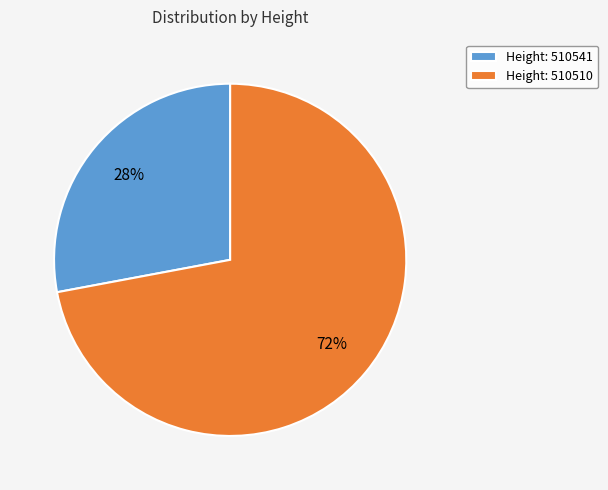

Rank the categories by value from highest to lowest.

Height: 510510, Height: 510541